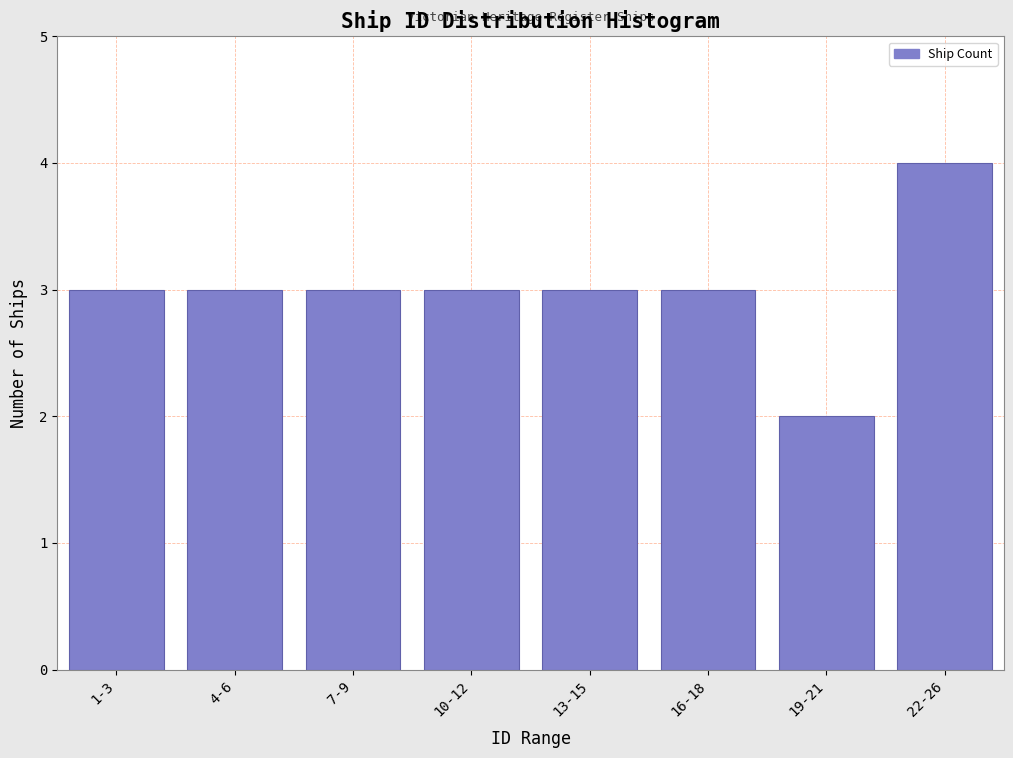

Reading left to right, list all the values displayed in this chart.

1-3=3	4-6=3	7-9=3	10-12=3	13-15=3	16-18=3	19-21=2	22-26=4